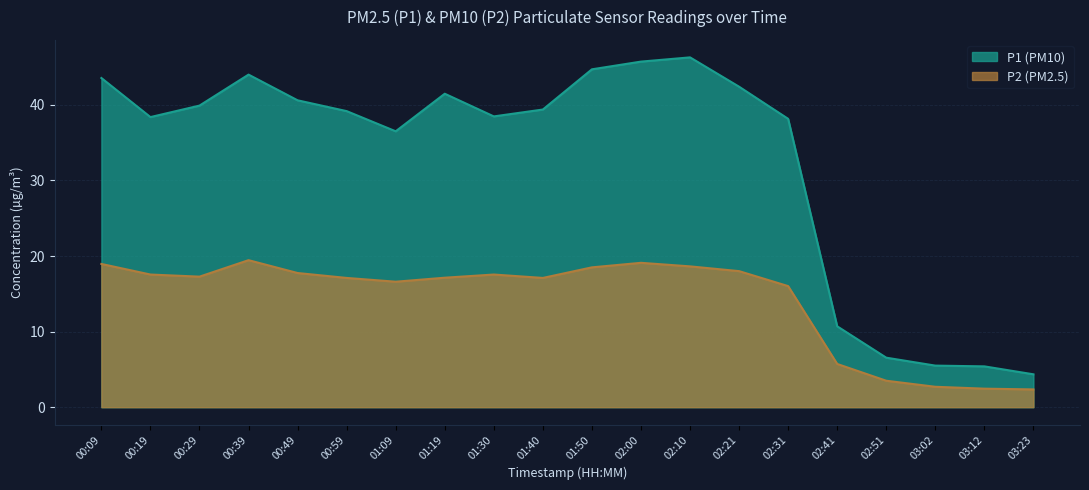

At 00:29, list the series in order from smallest to largest.

P2 (PM2.5), P1 (PM10)